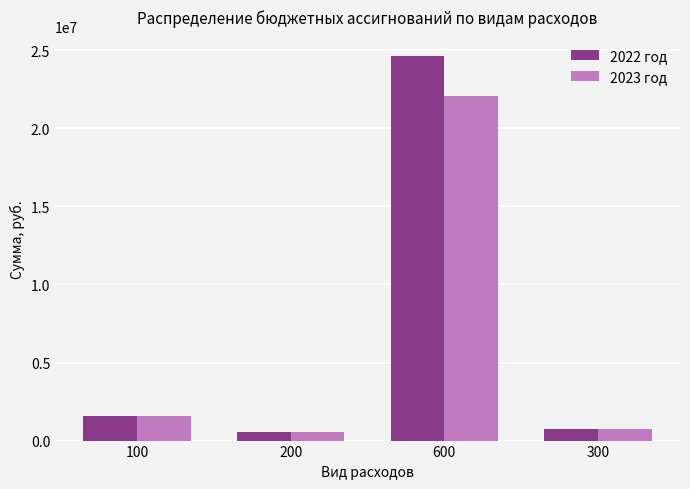

List the series in order of their peak value, highest first.

2022 год, 2023 год